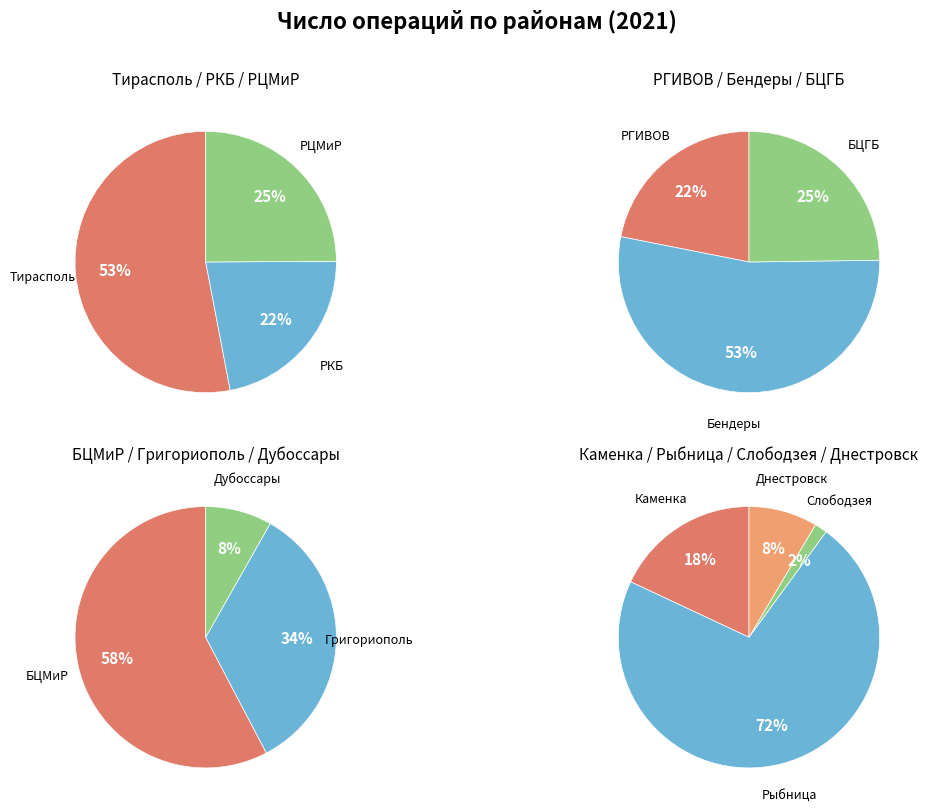

What is the smallest slice in the pie chart?

Слободзея